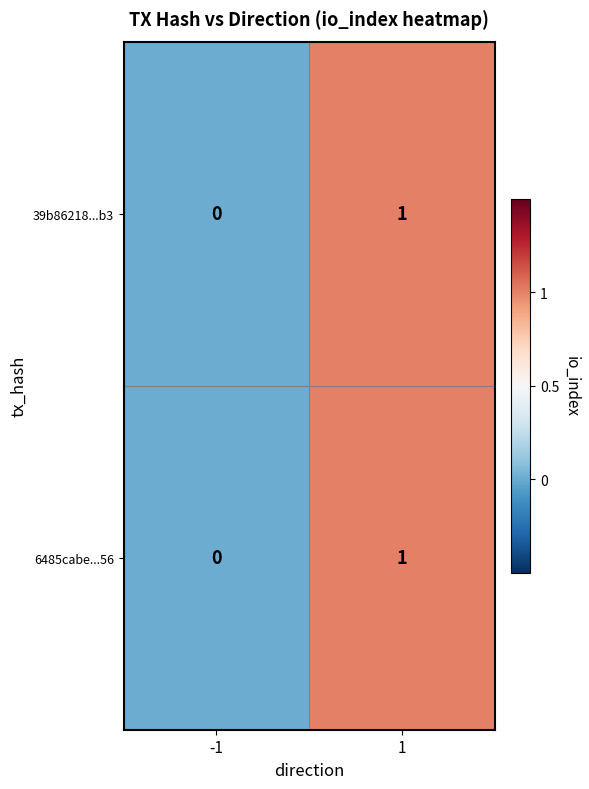

Is it true that 39b86218...b3 equals 1 at 1?

True